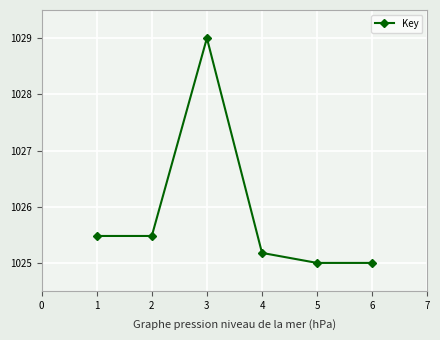

Which label corresponds to the largest value in the chart?

3